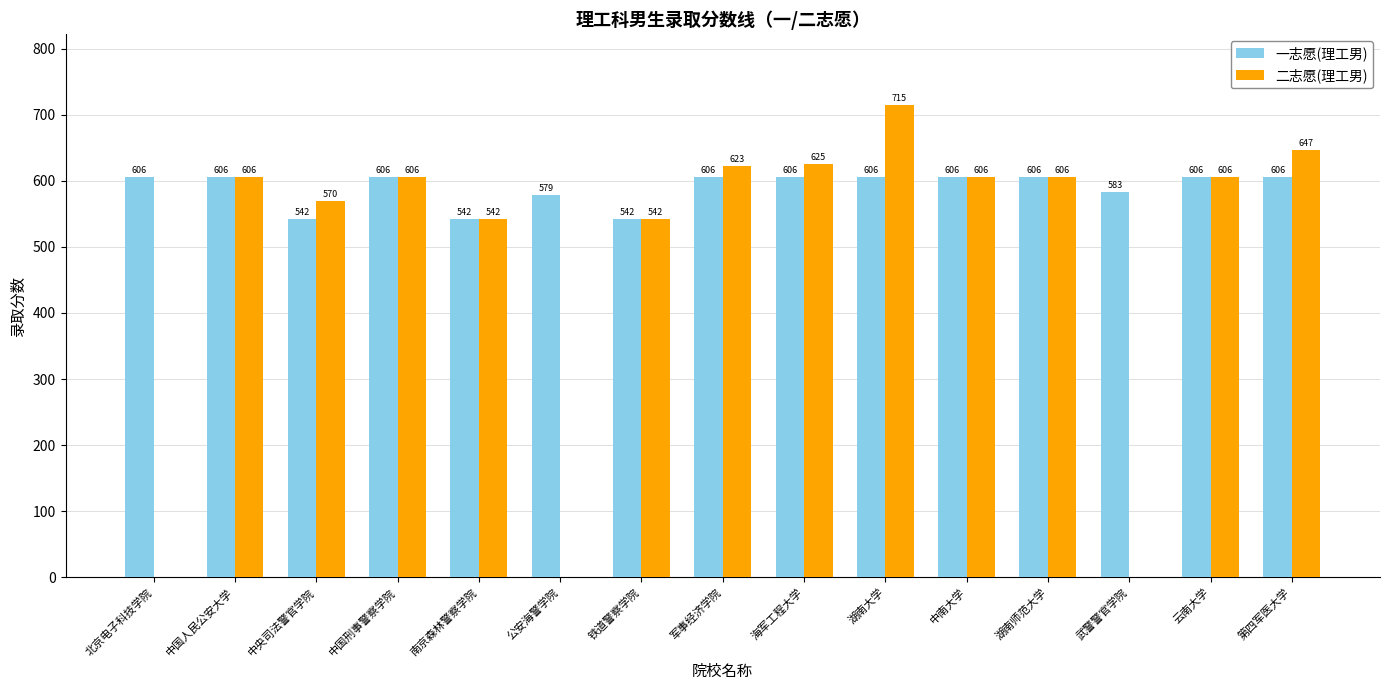

True or false: 一志愿(理工男) has a value of 606 at 云南大学.

True